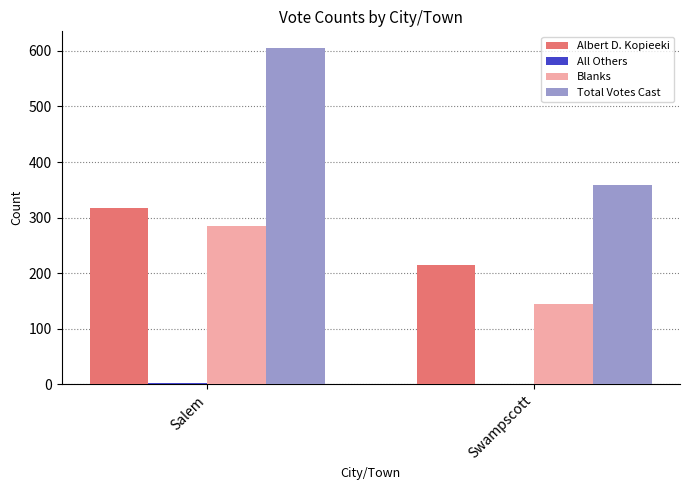

What value does the Albert D. Kopieeki series have at Swampscott?

215